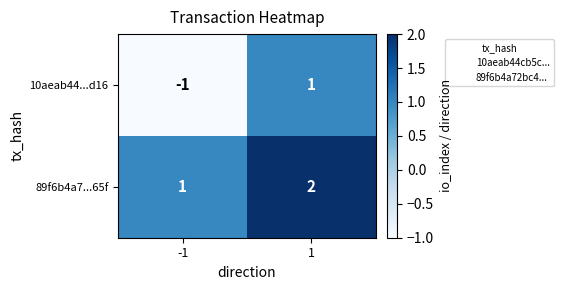

What is the sum of all 89f6b4a7...65f values?

3